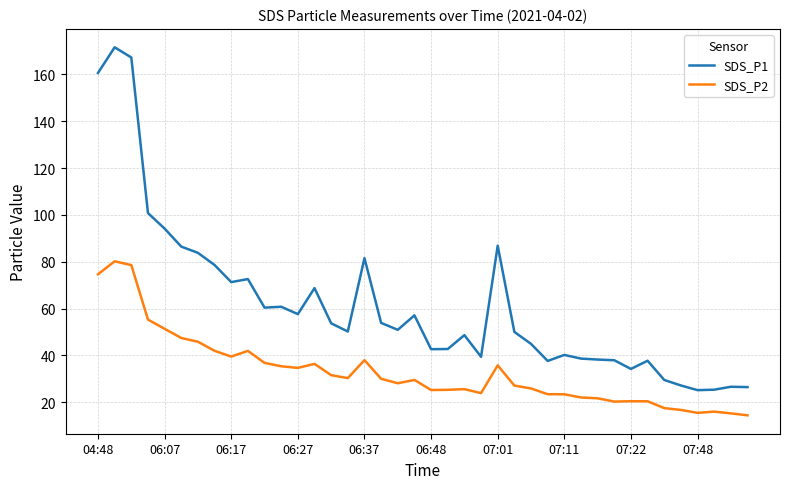

What is the difference between the maximum and minimum values in the SDS_P2 series?

65.8